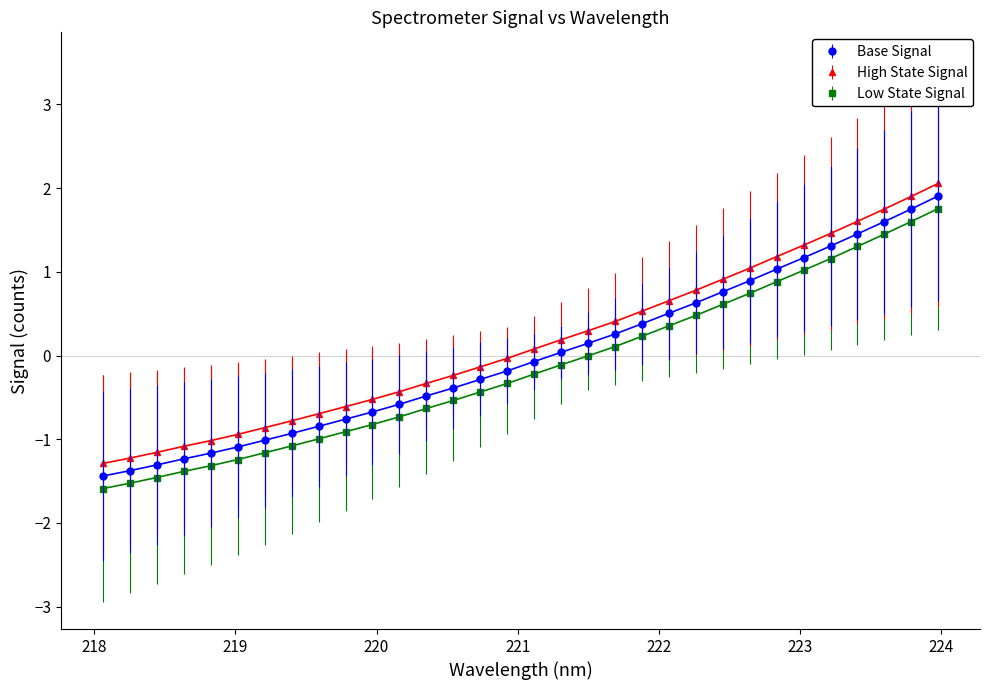

What is the greatest value displayed?

2.1